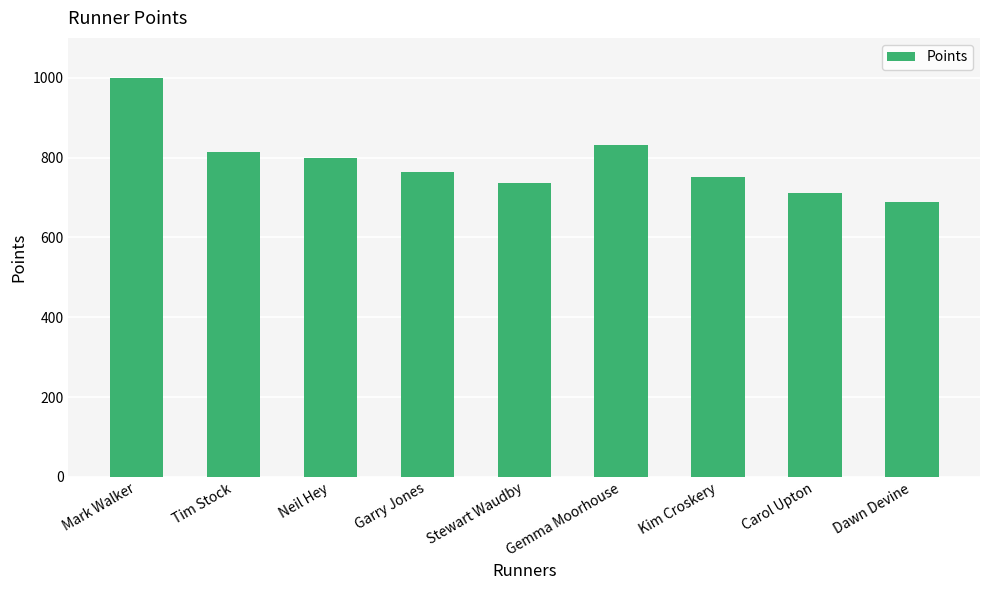

What is the difference between the values at Gemma Moorhouse and Tim Stock?

16.6